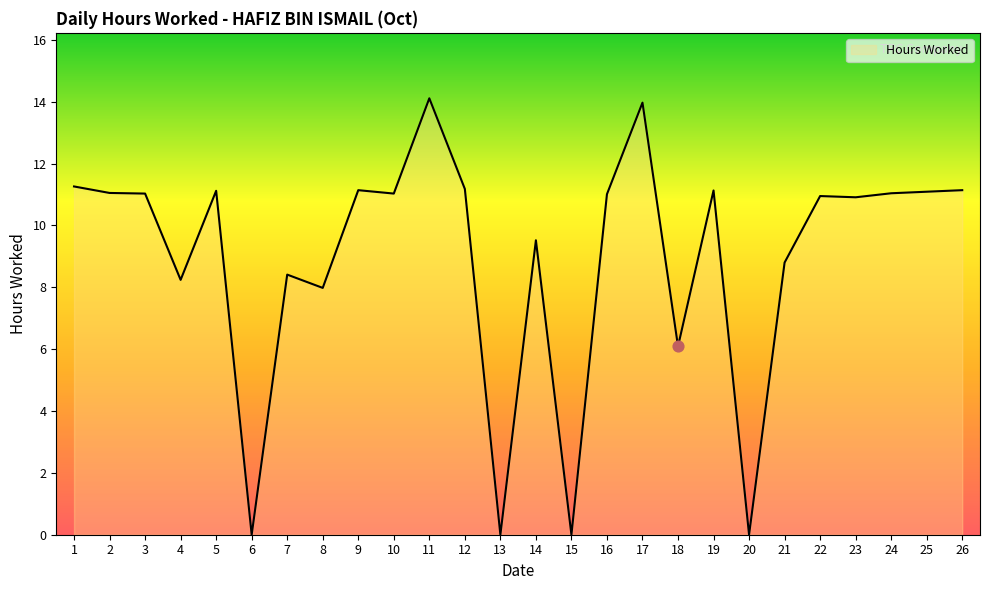

What is the change in value from 15 to 18?

+6.1